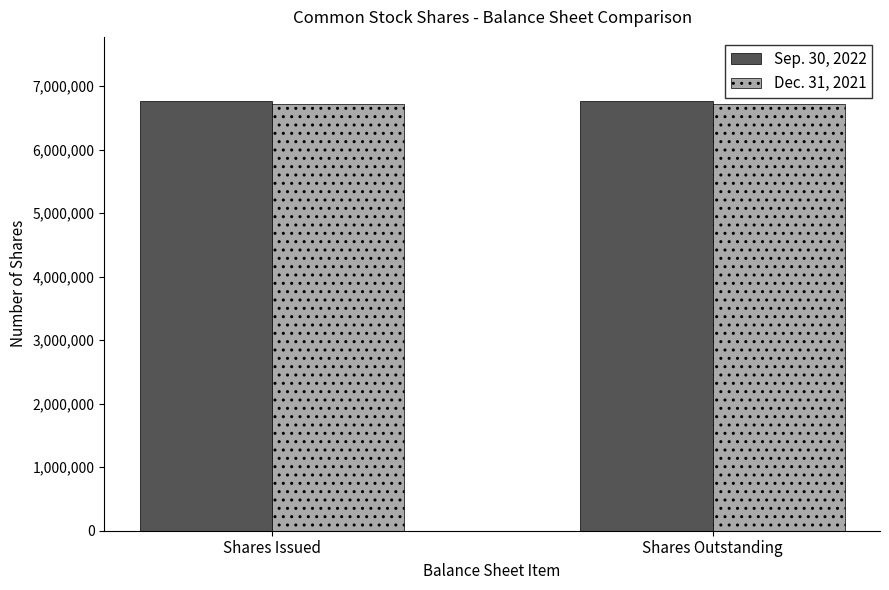

What is the average value of the Dec. 31, 2021 series?

6723438